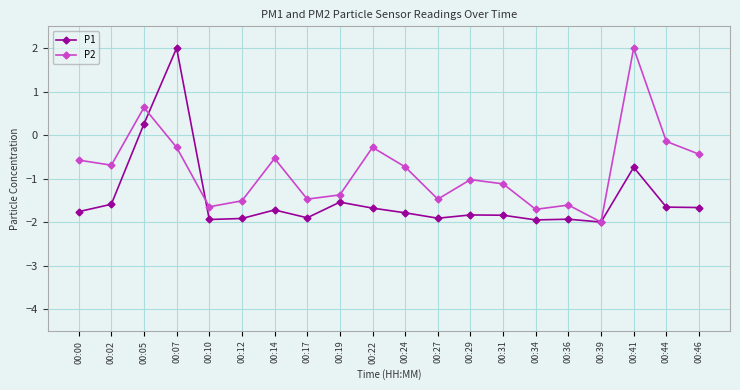

At which category does P2 reach its first local valley?

00:02